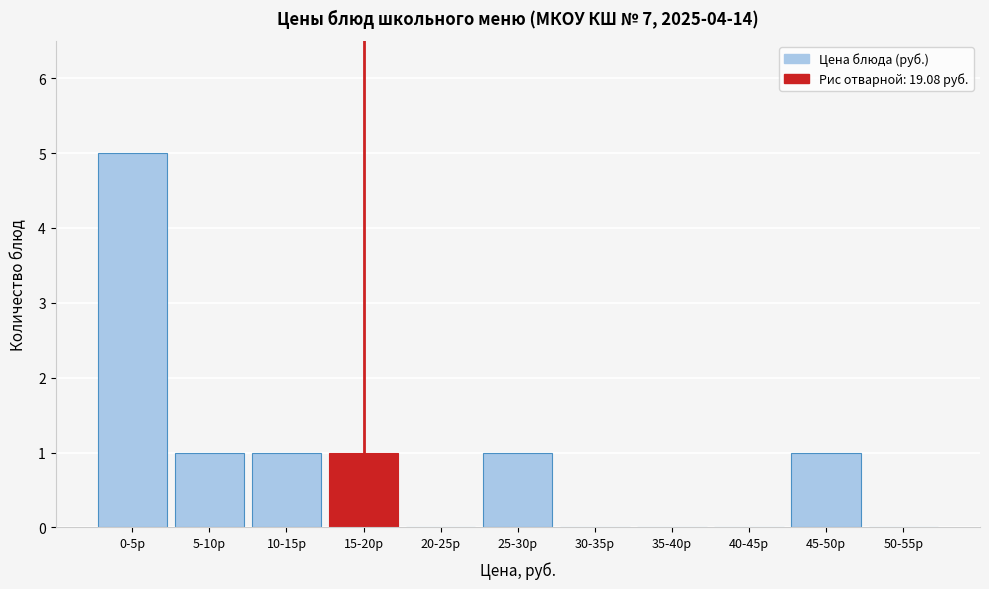

Reading left to right, extract all data points from this chart.

0-5р=5	5-10р=1	10-15р=1	15-20р=1	20-25р=0	25-30р=1	30-35р=0	35-40р=0	40-45р=0	45-50р=1	50-55р=0